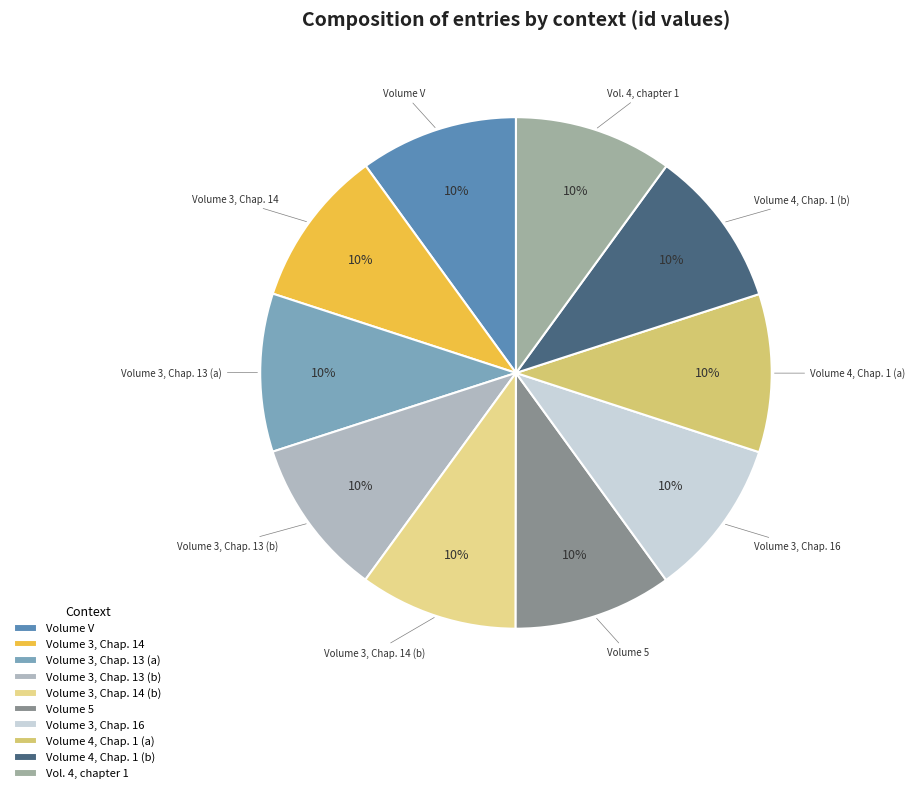

To the nearest percent, what portion does Volume V represent?

10%